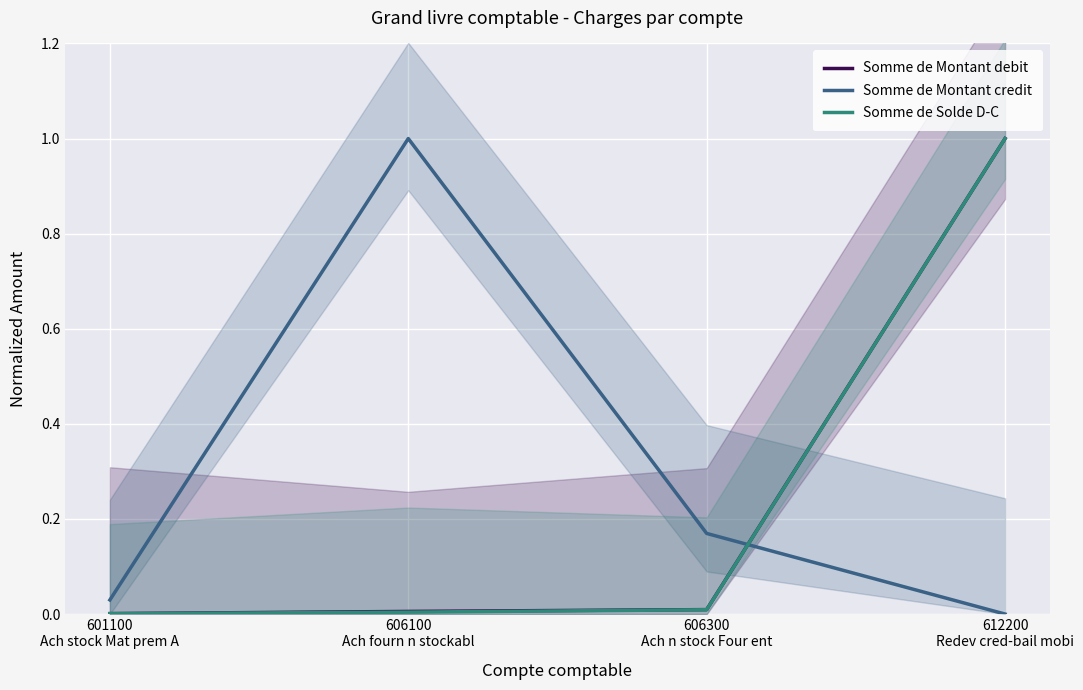

What is the highest value of the Somme de Montant debit series?

1.0